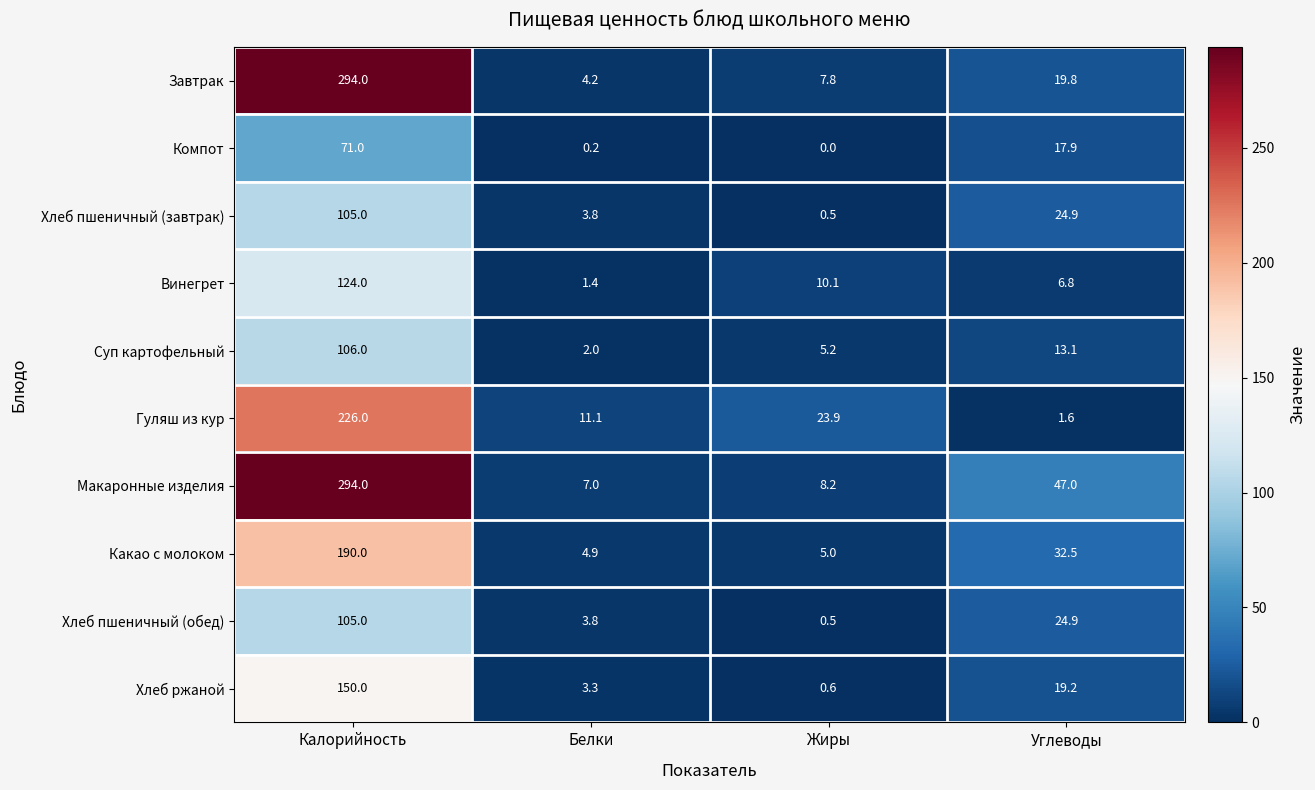

What is the average value of the Винегрет series?

35.6